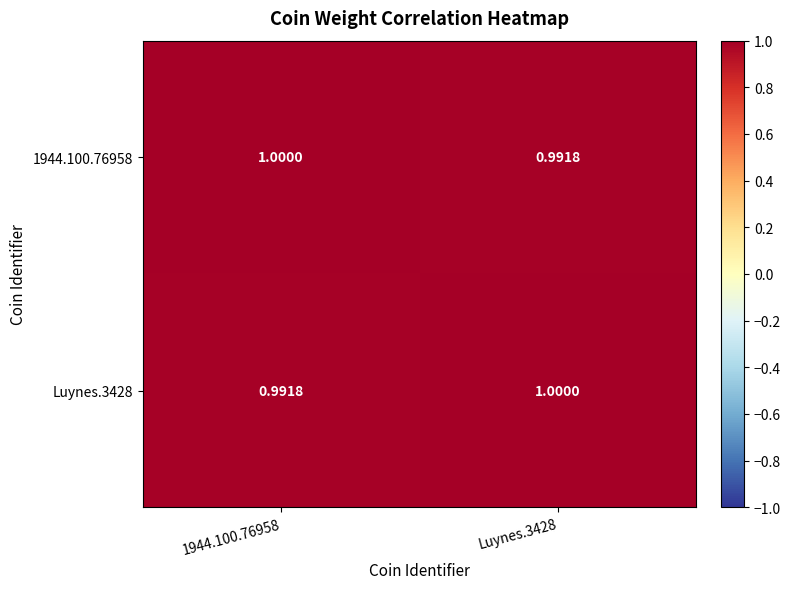

Count the number of data series in this chart.

2